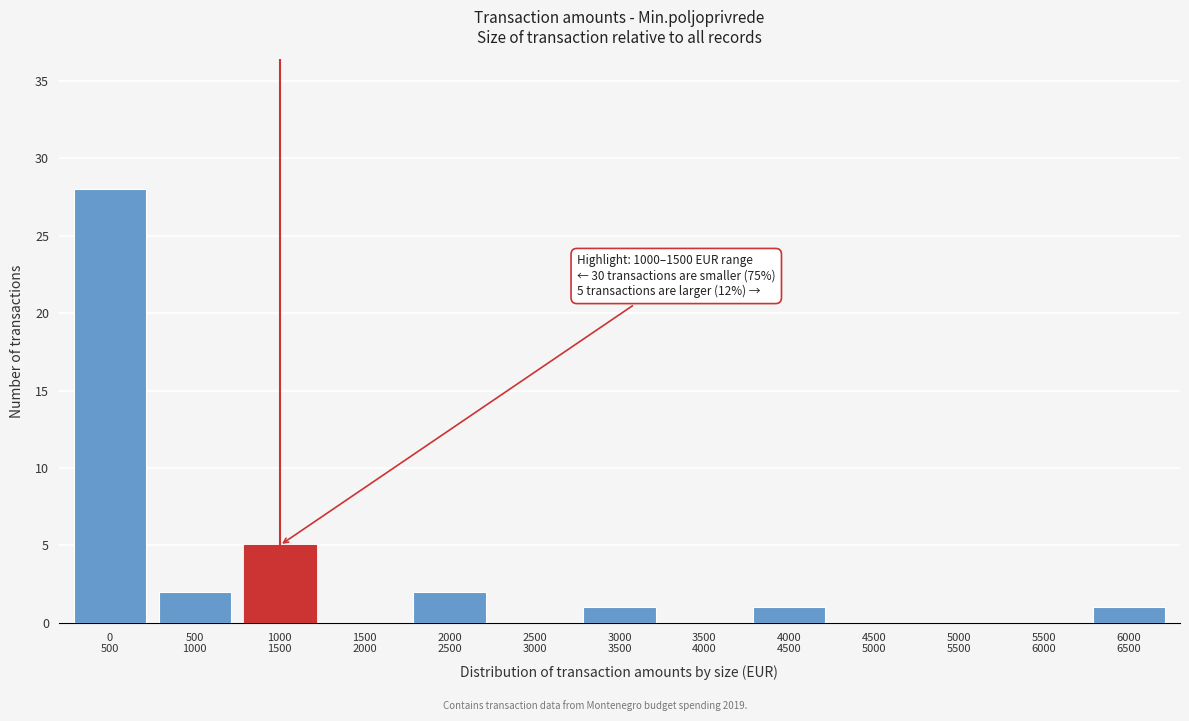

What is the maximum value shown in the chart?

28